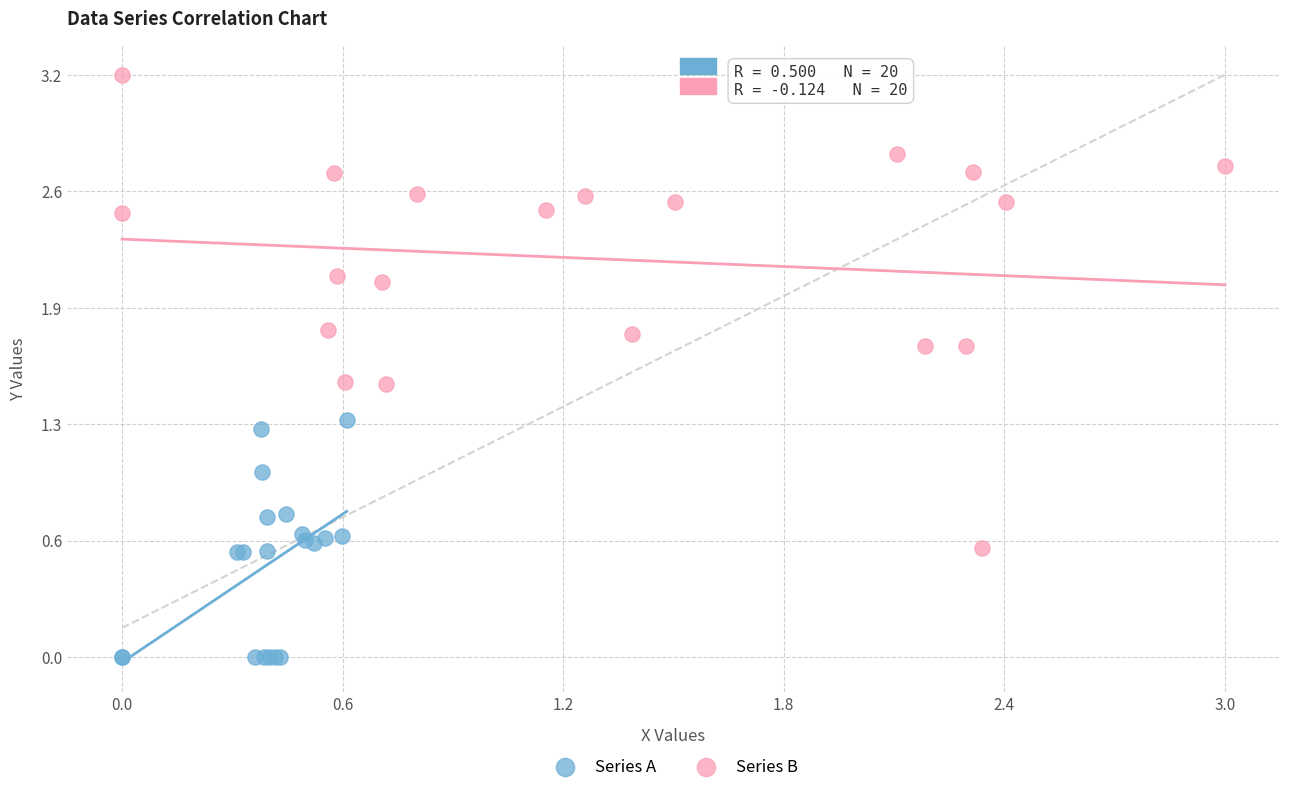

Which series has the widest spread of Y values?

Series B